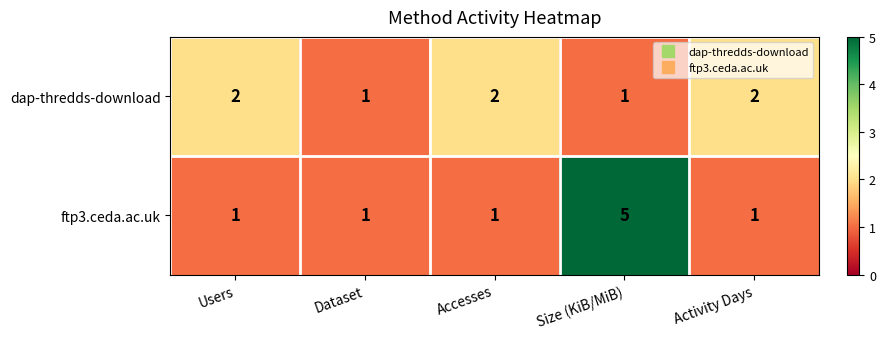

The value of ftp3.ceda.ac.uk at Accesses is 1. True or false?

True